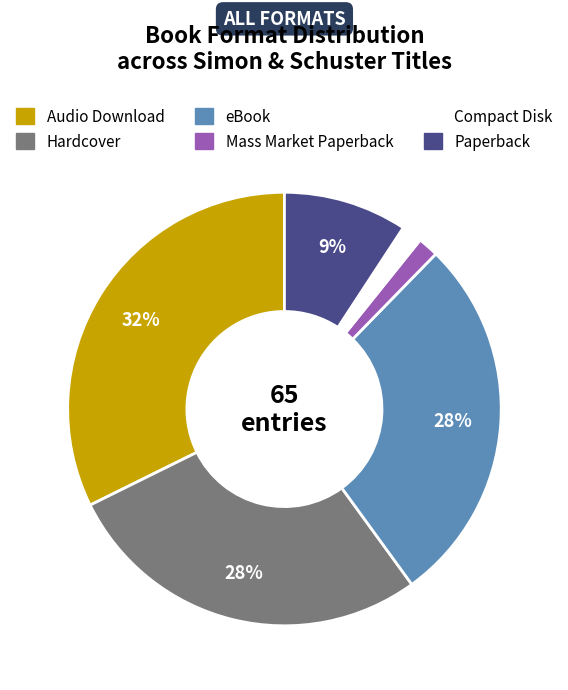

Which slice is the largest?

Audio Download